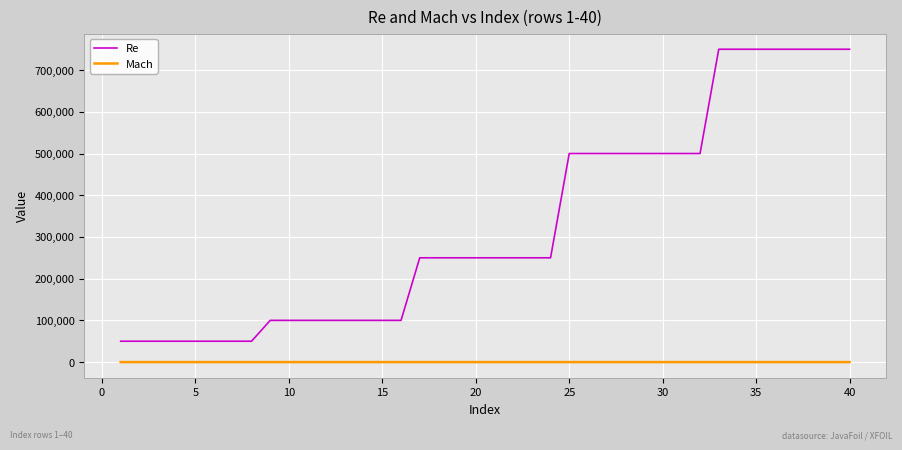

True or false: Mach and Re cross at least once.

False